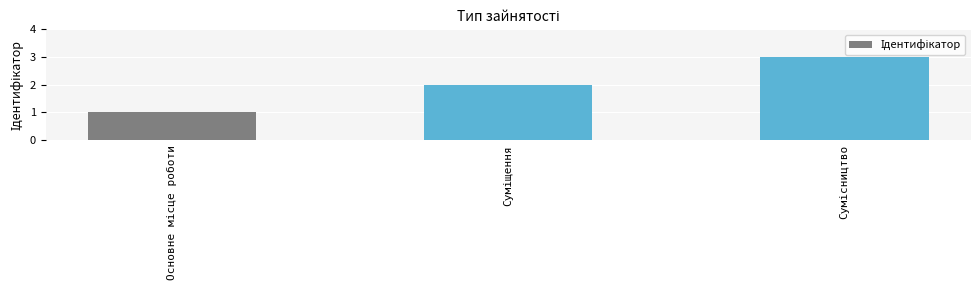

How many series are shown in this chart?

1